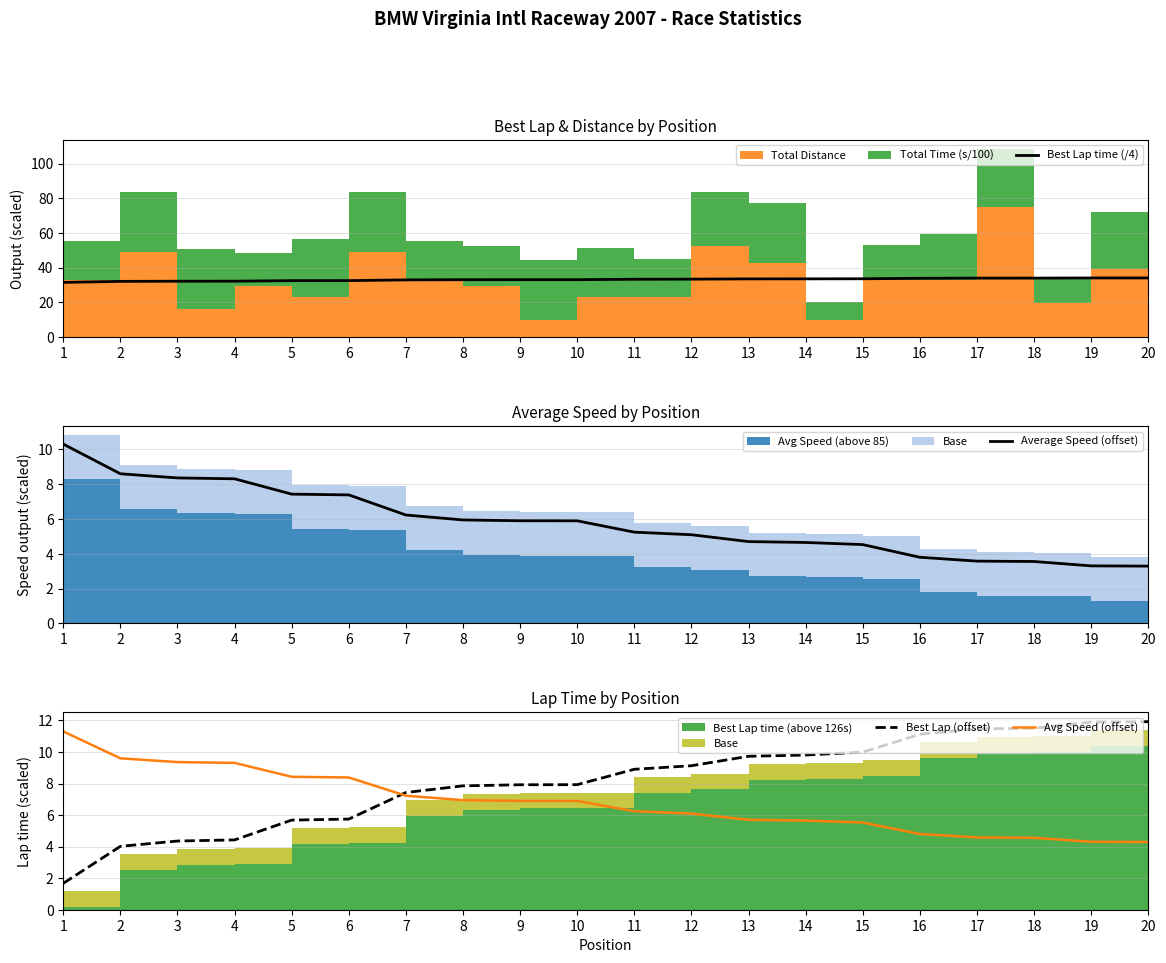

At how many categories does at least one series exceed 18?

20